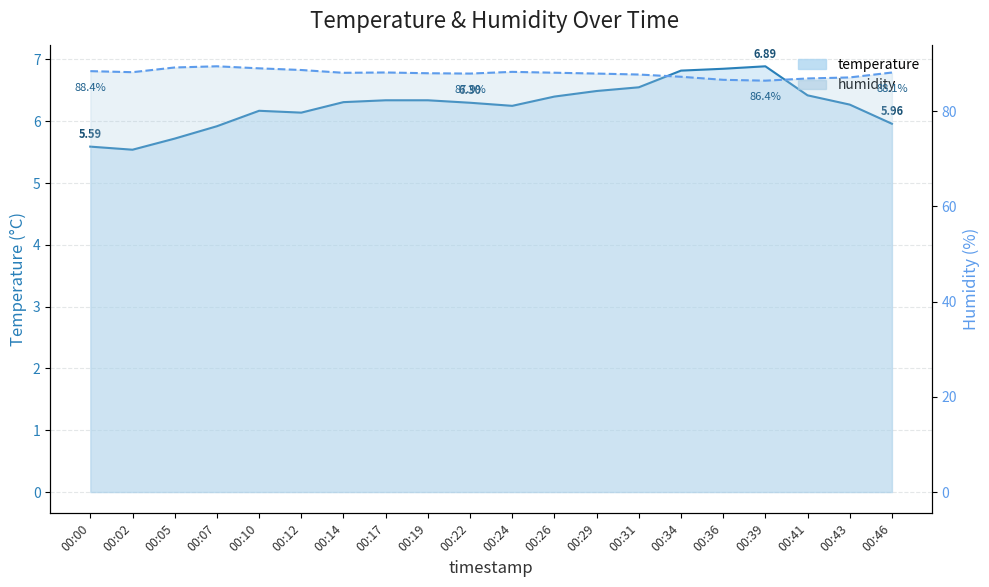

Between 00:02 and 00:10, which series saw the biggest shift?

humidity